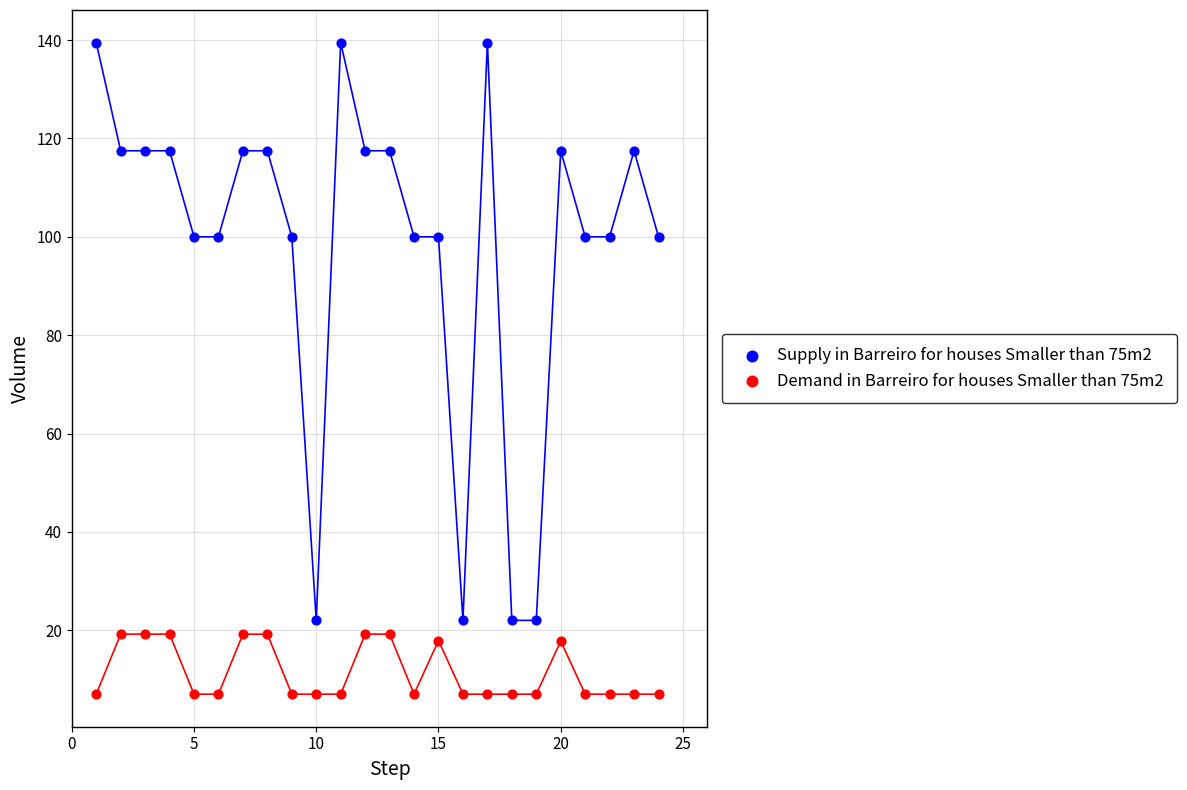

Which series has the widest spread of Y values?

Supply in Barreiro for houses Smaller than 75m2